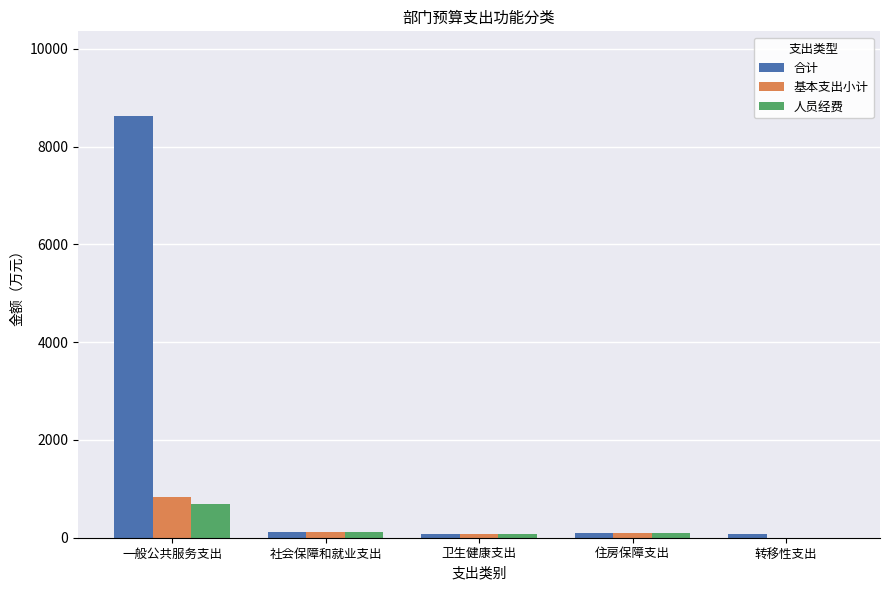

What is the total value across all series at 社会保障和就业支出?

359.1